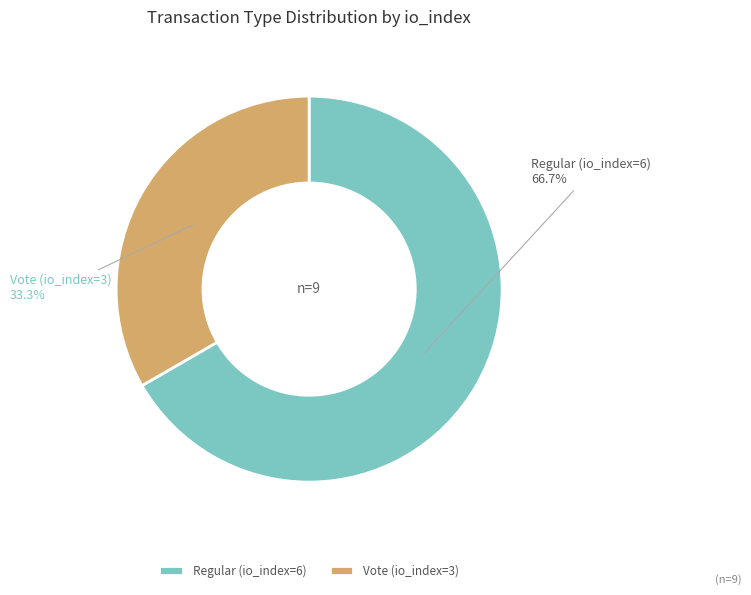

What is the ratio of the value at Vote (io_index=3) to the value at Regular (io_index=6)?

0.5